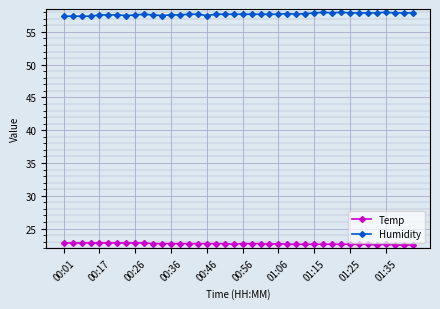

At how many categories does at least one series exceed 52?

40